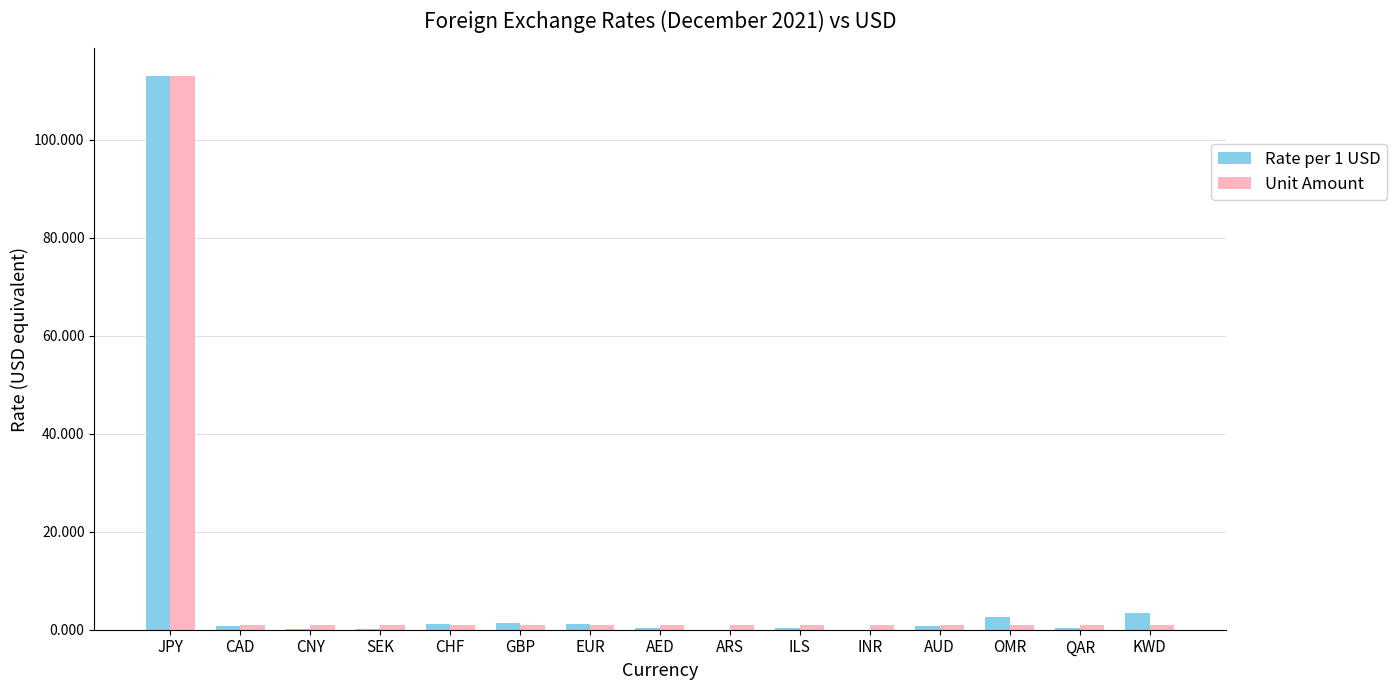

At which category is the sum across all series the highest?

JPY